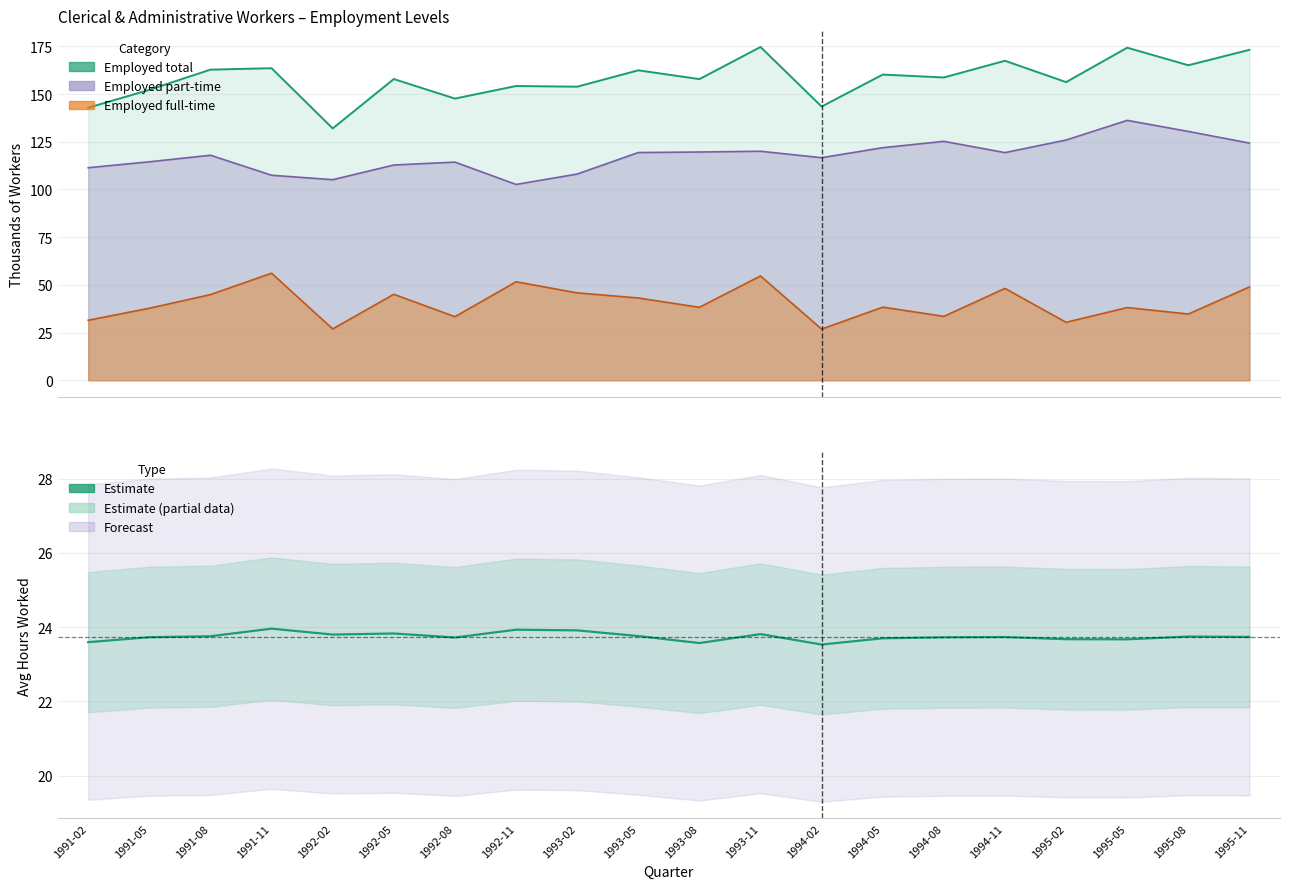

How many lines are shown in the chart?

4